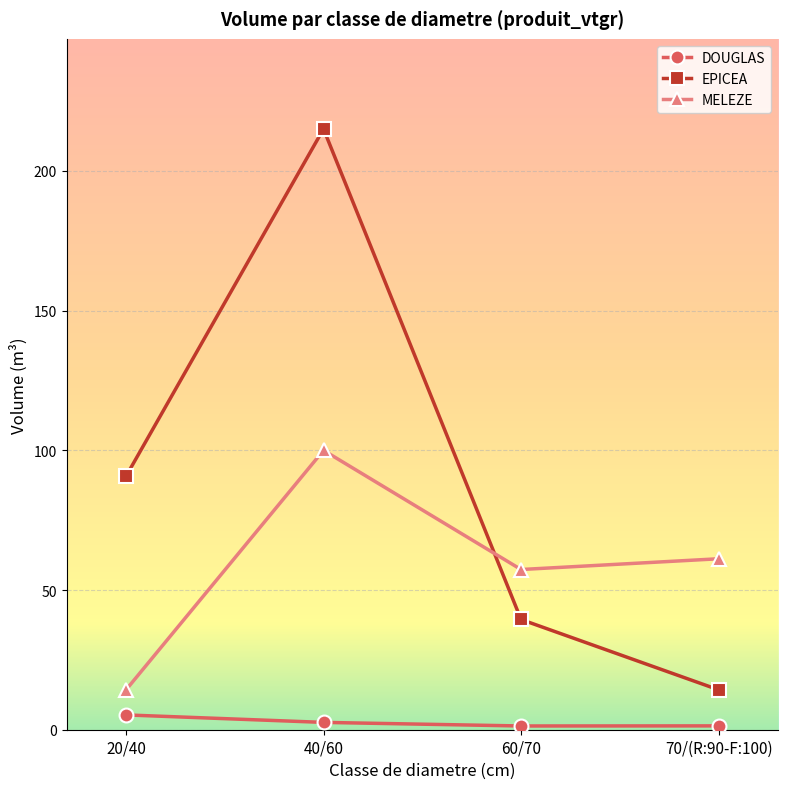

What is the approximate value of EPICEA at 60/70?

39.4